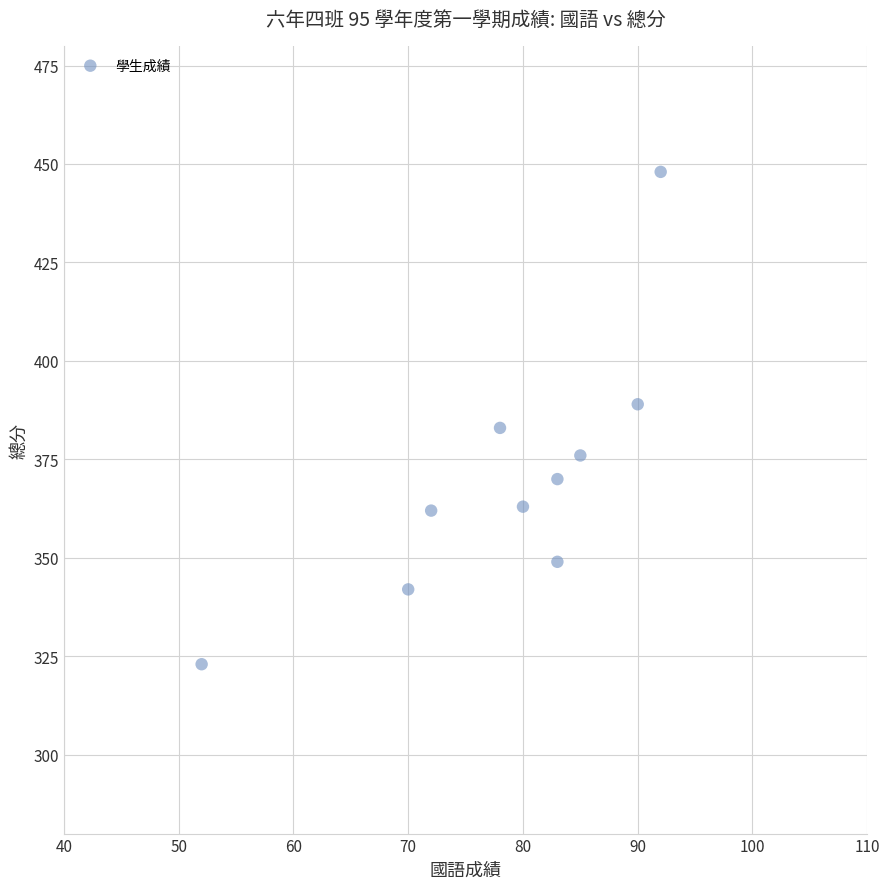

What is the average X value?

78